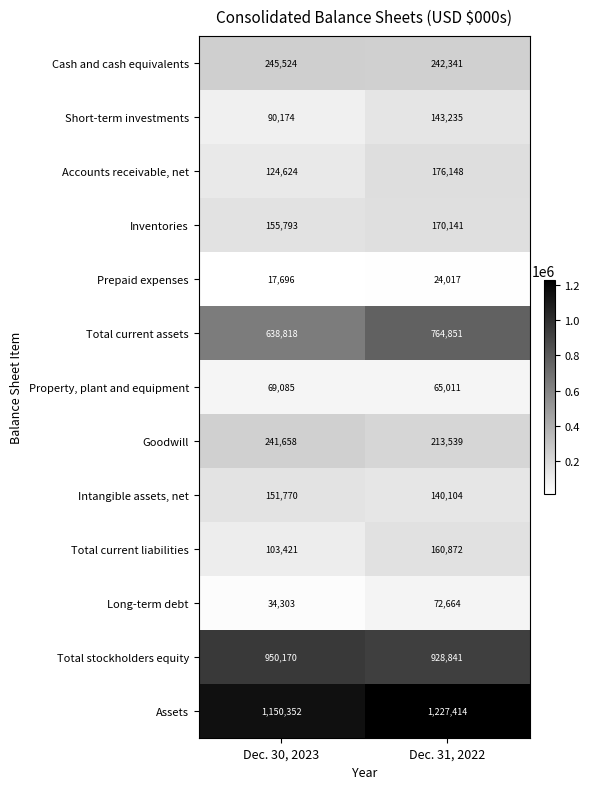

Which category has the lowest value across all series?

Dec. 30, 2023